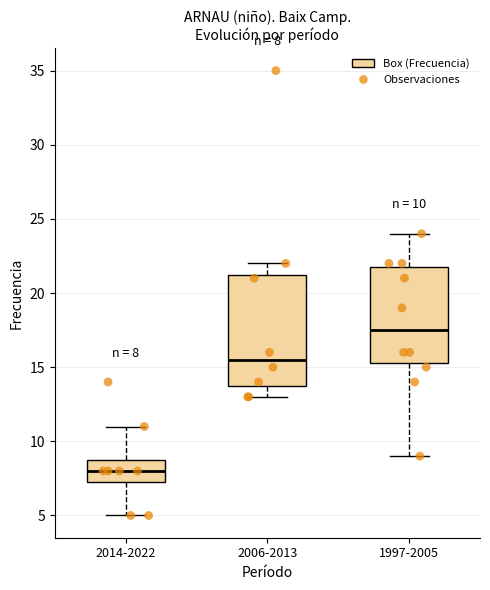

Which box has the highest median line?

1997-2005